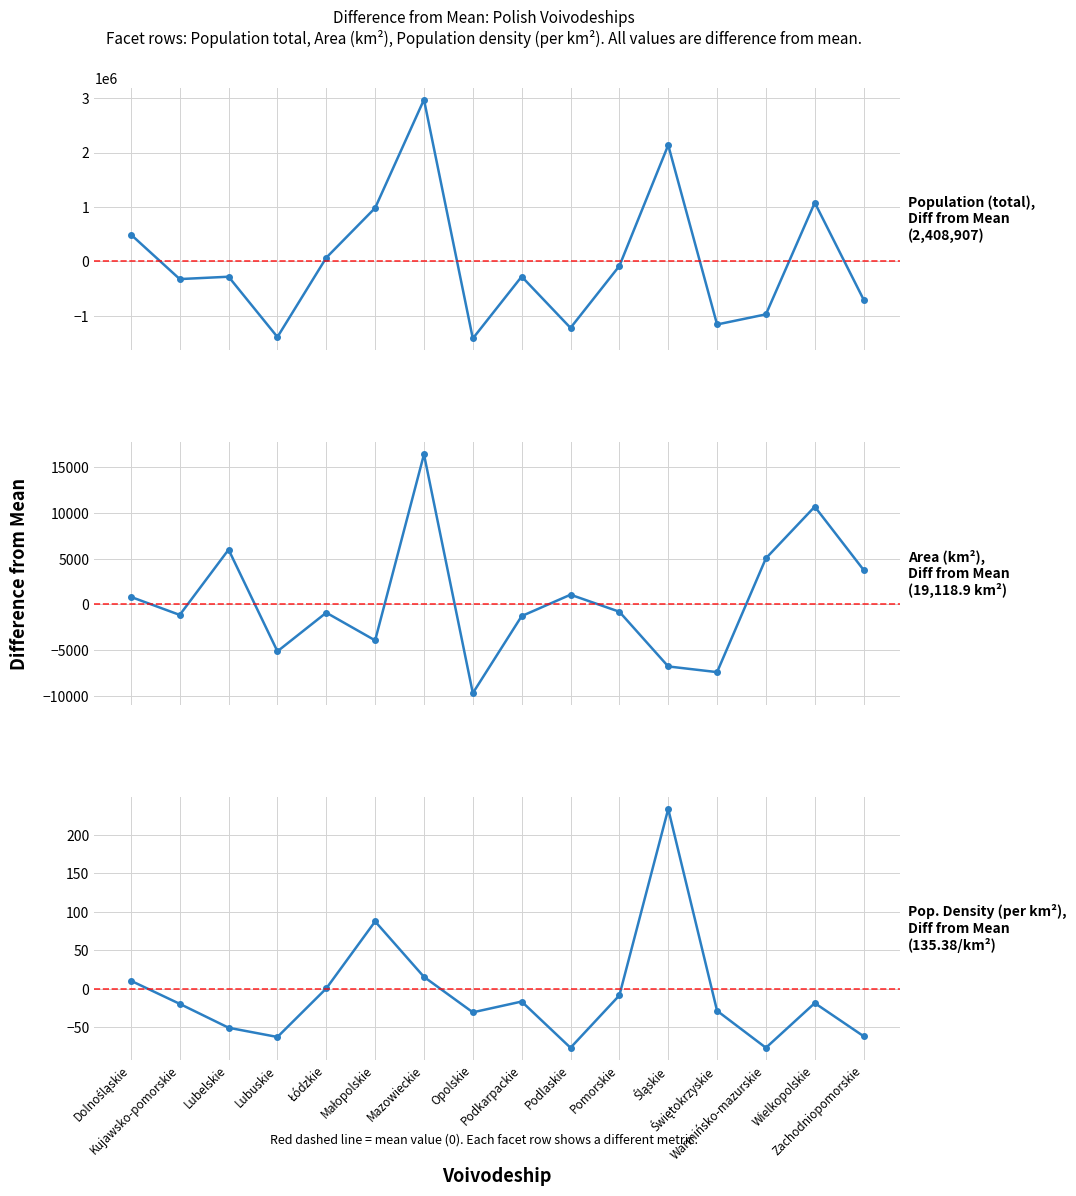

List the labels in order of Area (km2) value, largest first.

Mazowieckie, Wielkopolskie, Lubelskie, Warmińsko-mazurskie, Zachodniopomorskie, Podlaskie, Dolnośląskie, Pomorskie, Łódzkie, Kujawsko-pomorskie, Podkarpackie, Małopolskie, Lubuskie, Śląskie, Świętokrzyskie, Opolskie